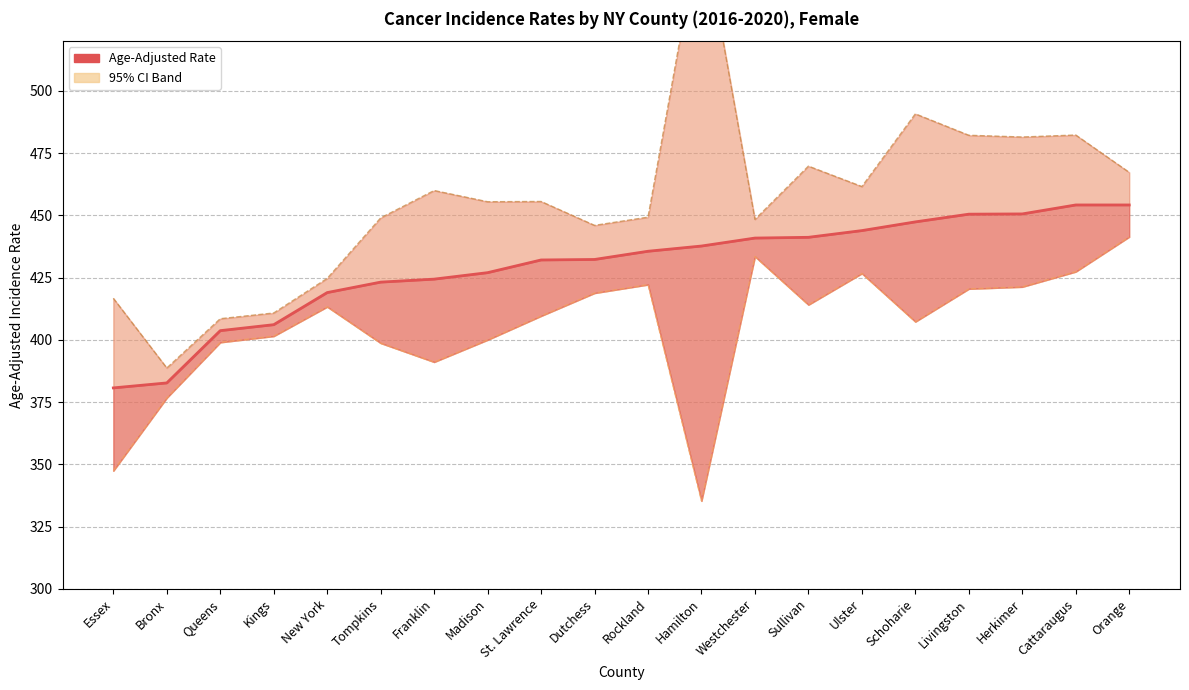

True or false: there are more than 1 points higher than both neighbors.

False